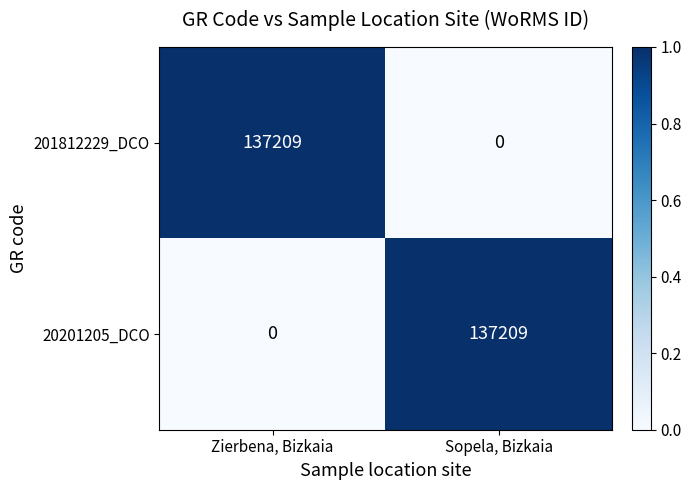

How many data points in 20201205_DCO are less than 137209?

1